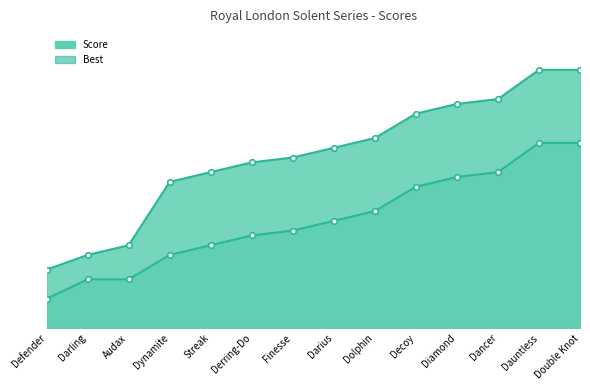

What is the value of the Score point at the 3rd from the left?

17